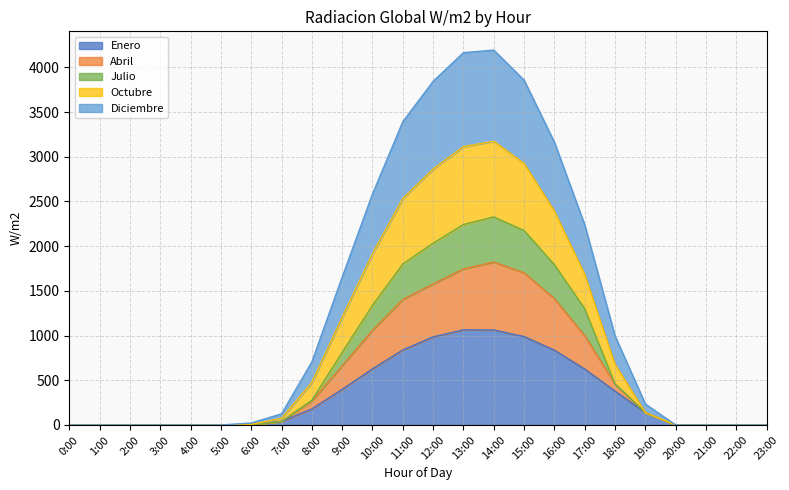

How many values in the Enero series are below 136?

12